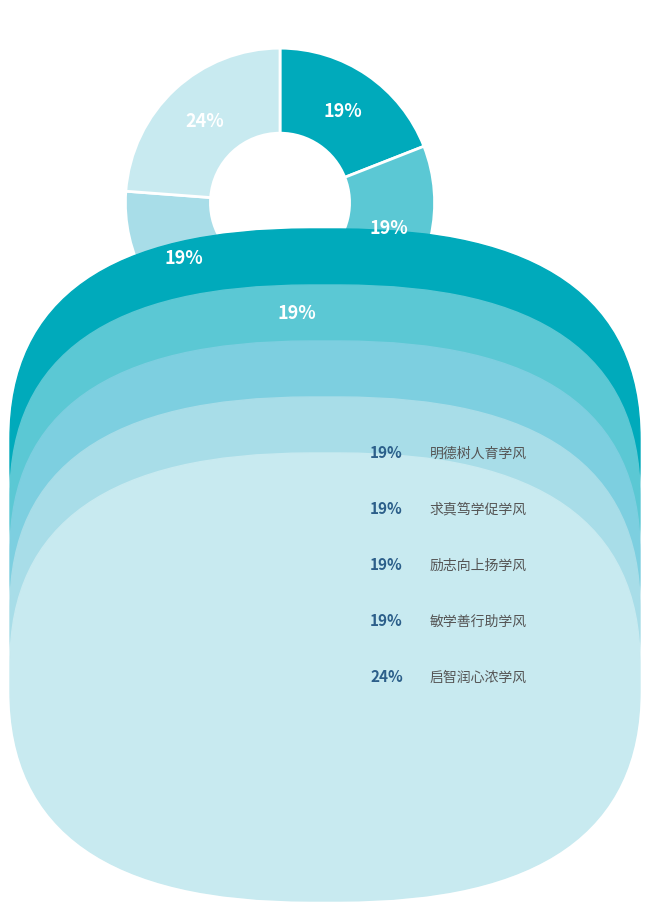

Is 明德树人育学风 the majority of the pie?

No